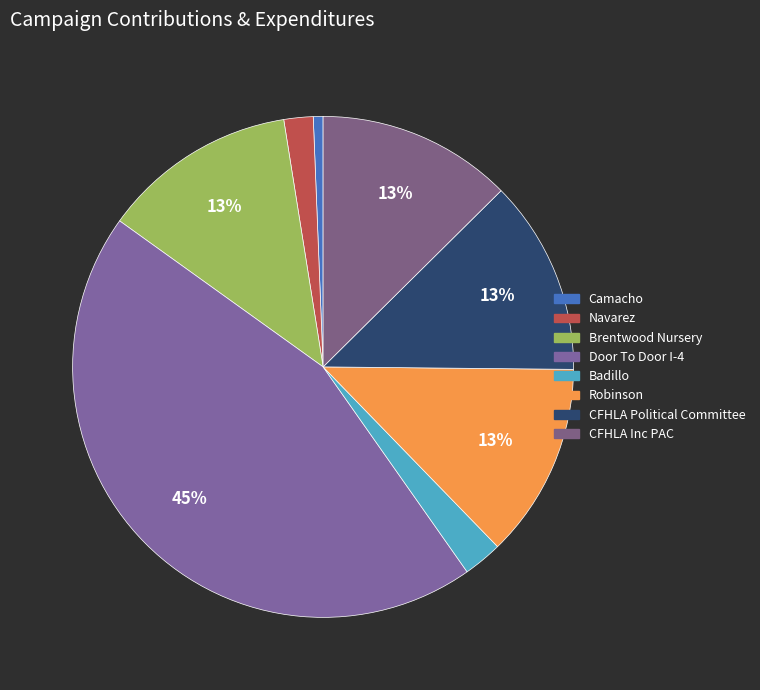

Does Robinson account for over 50% of the chart?

No